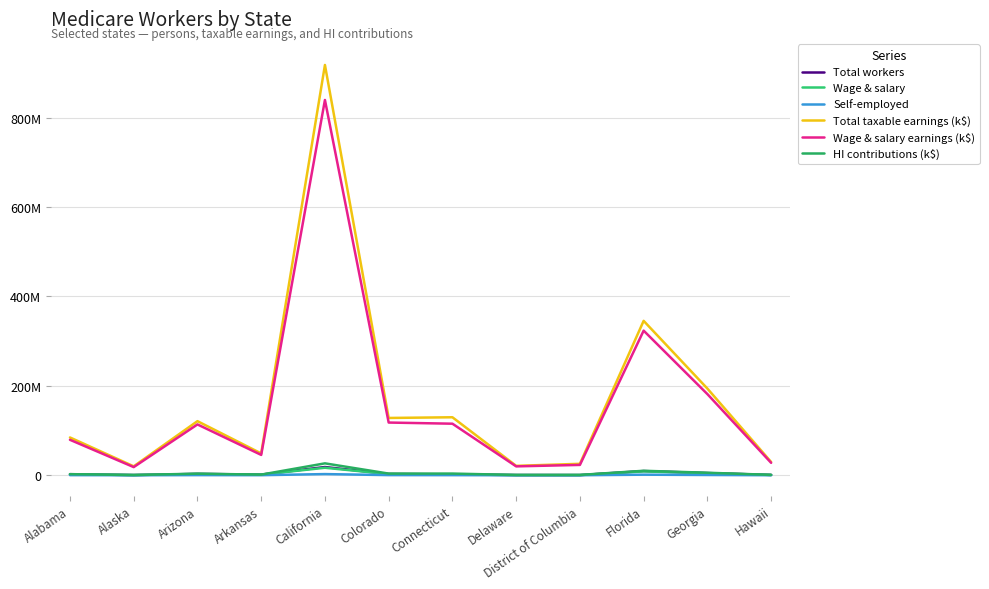

At how many categories does at least one series exceed 444001263?

1